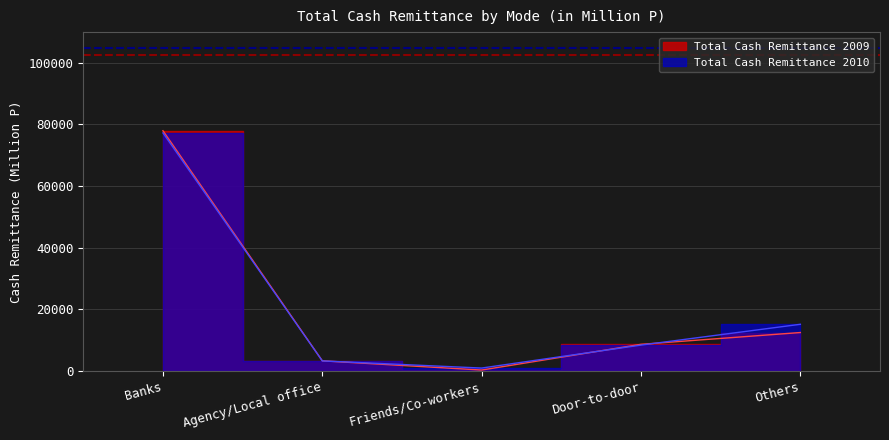

At which category does Total Cash Remittance 2009 reach its first local valley?

Friends/Co-workers